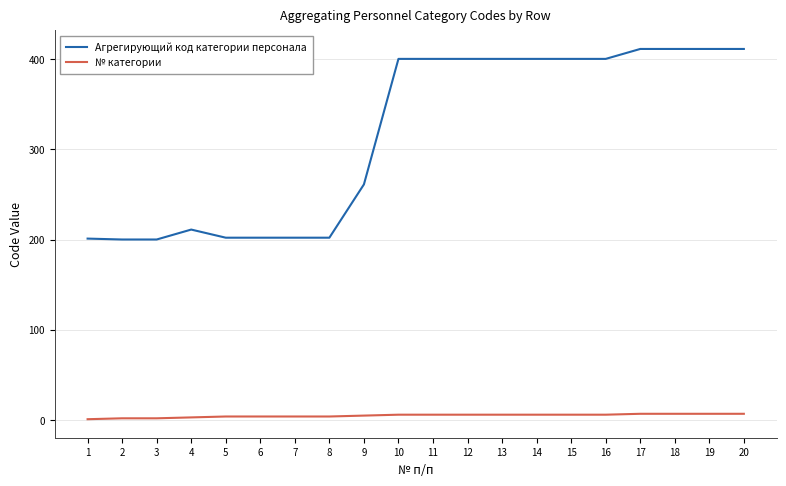

What is the lowest value of the Агрегирующий код категории персонала series?

200